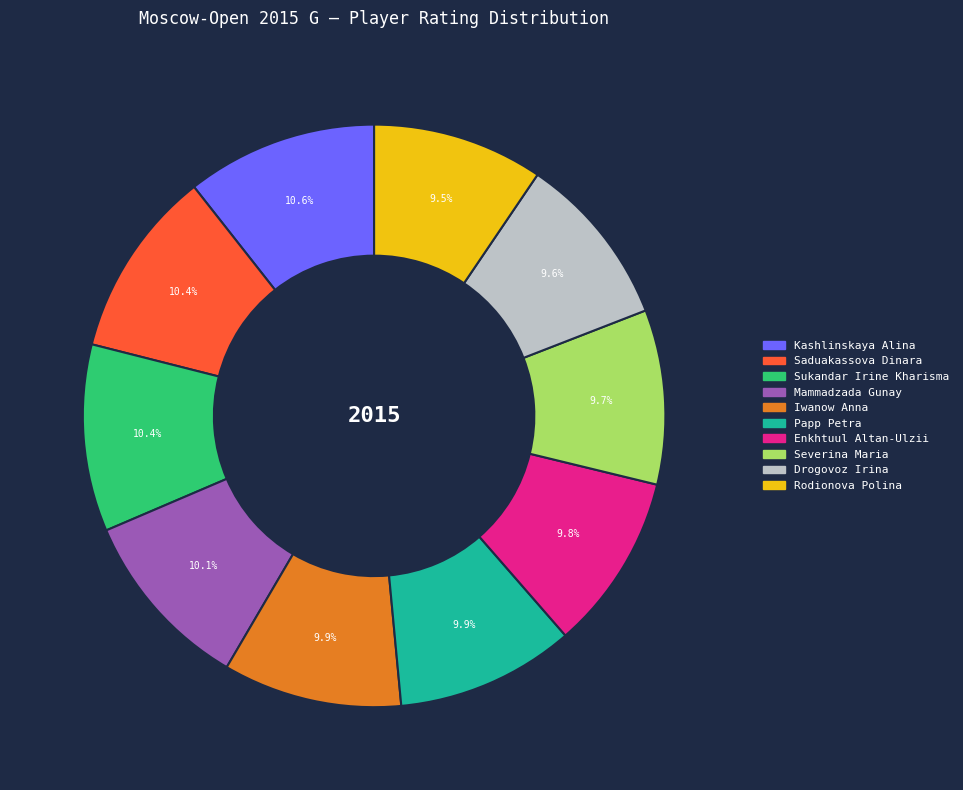

Does any single category account for the majority?

No